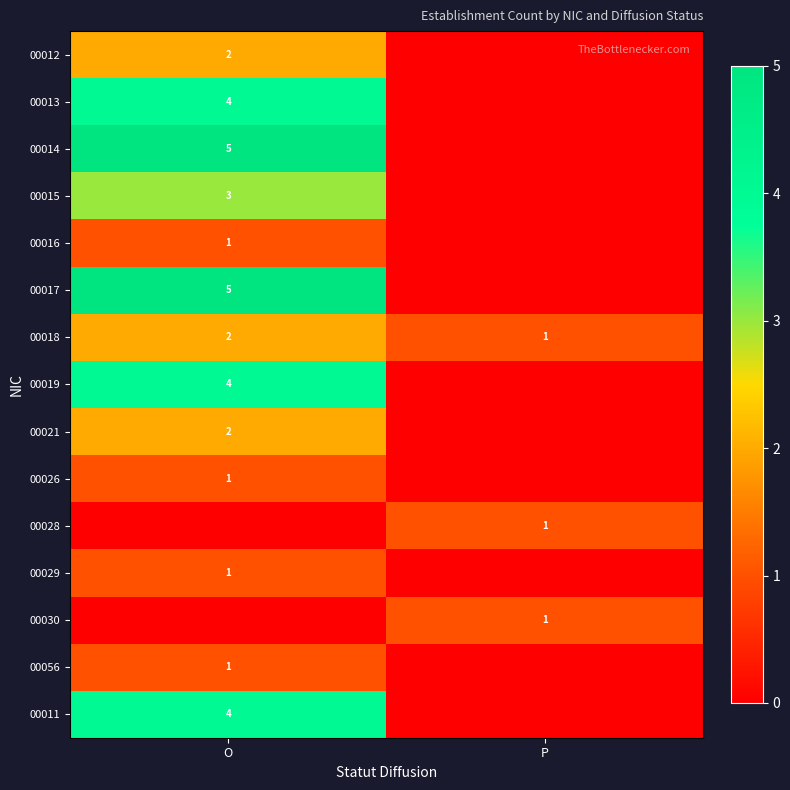

The value of 00029 at O is 0. True or false?

False